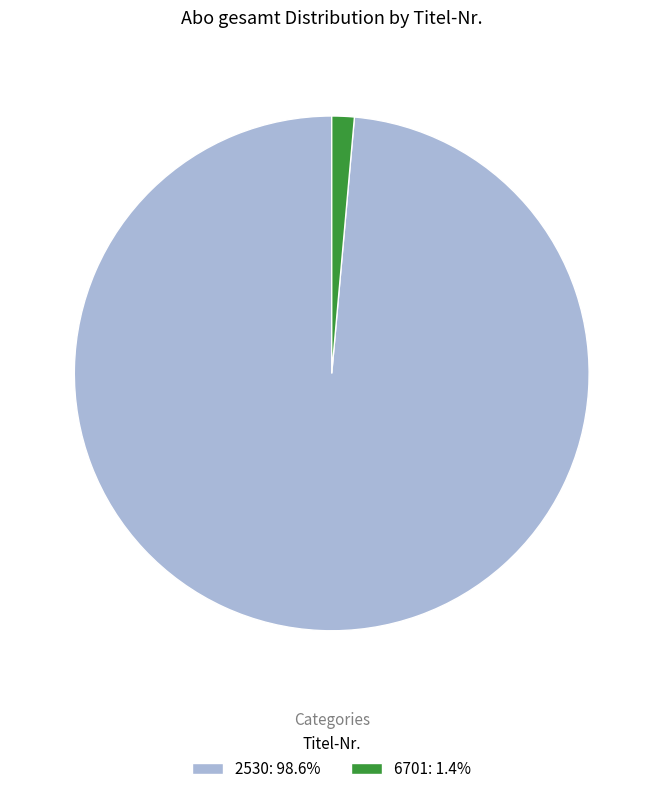

Is the sum of 2530: 98.6% and 6701: 1.4% greater than half?

Yes